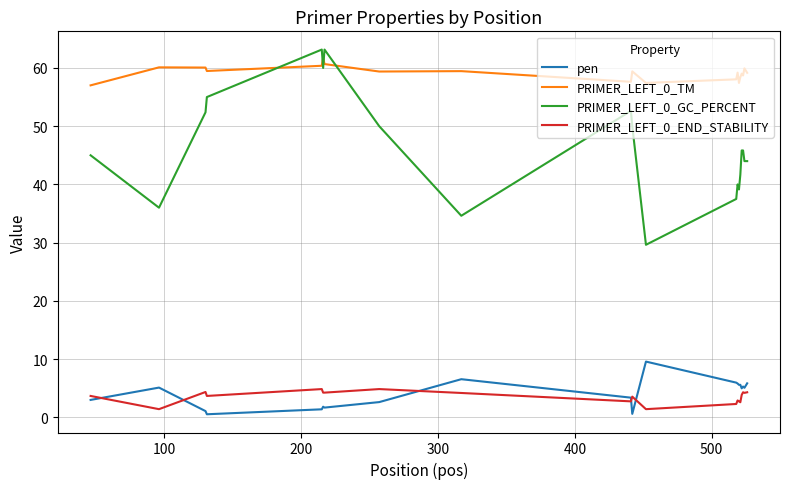

Which series has the largest total across all categories?

PRIMER_LEFT_0_TM